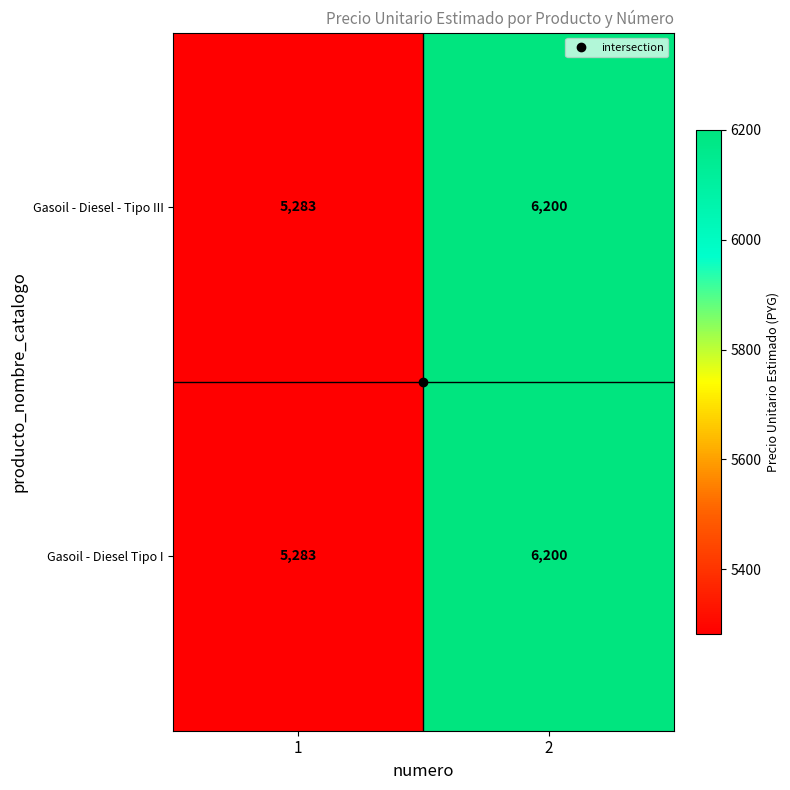

What is the total value across all series at 2?

12400